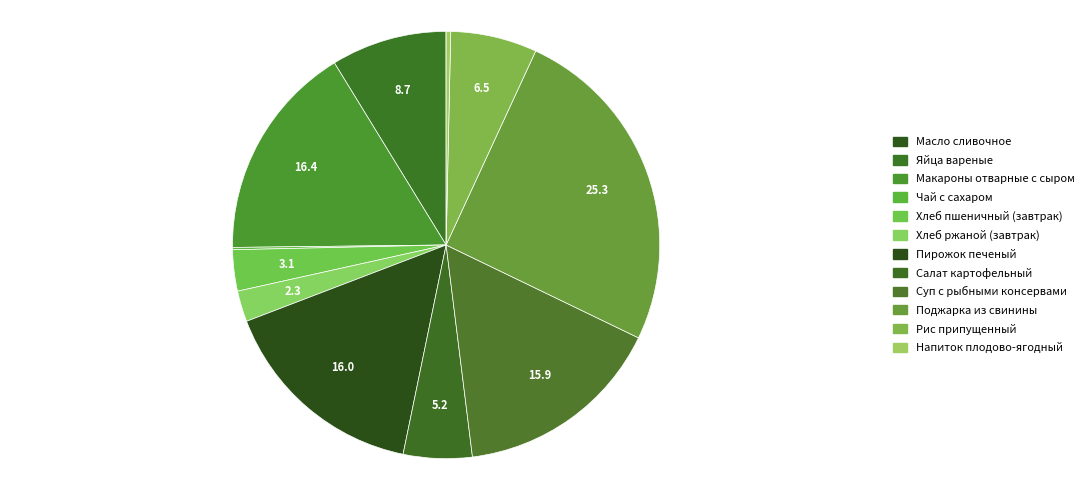

Which slice is the largest?

Поджарка из свинины